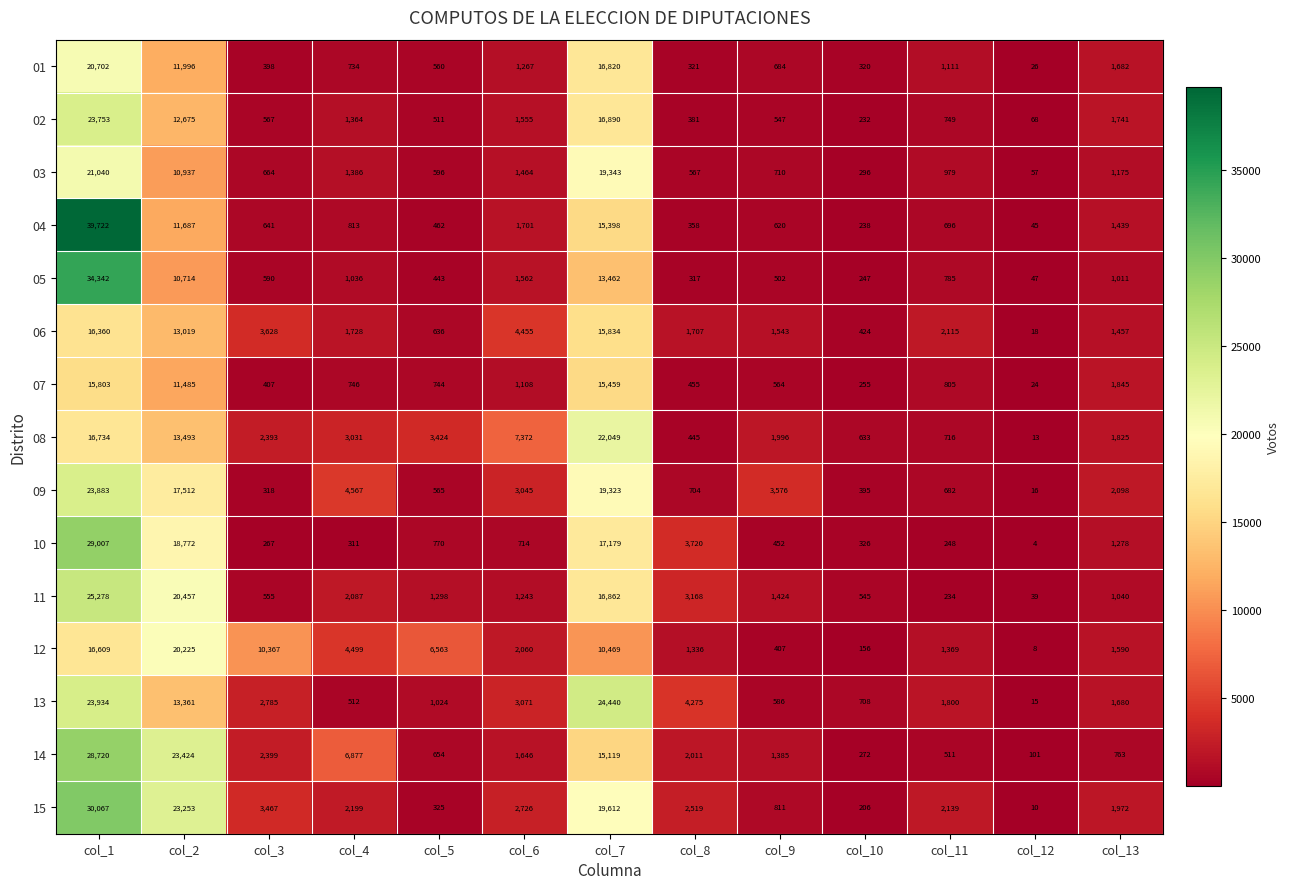

Rank the series by their maximum value, from highest to lowest.

04, 05, 15, 10, 14, 11, 13, 09, 02, 08, 03, 01, 12, 06, 07